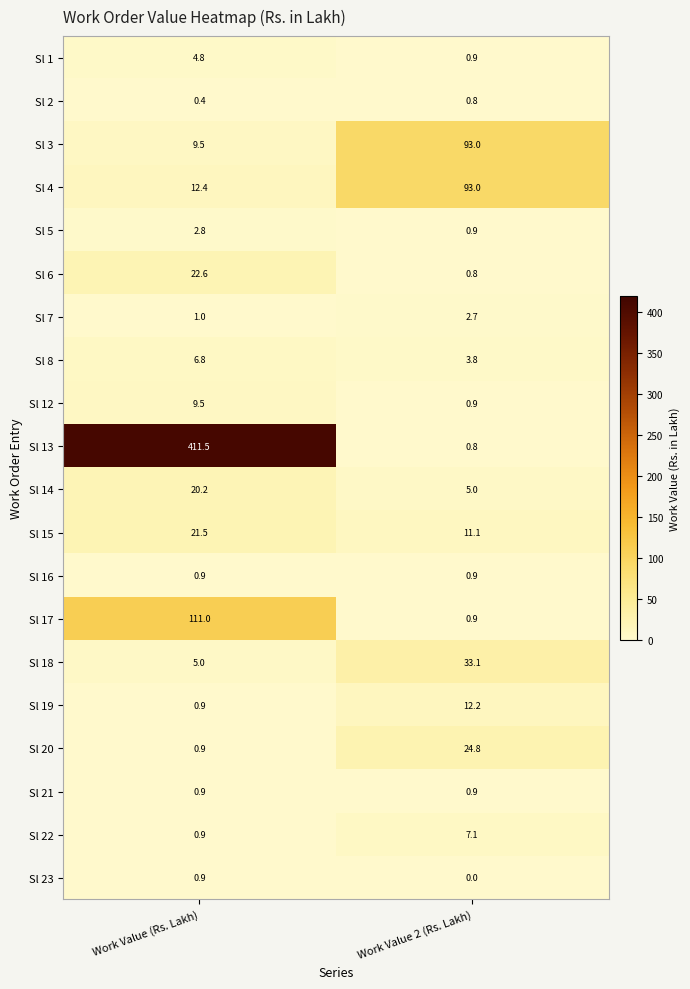

Which series has the largest total across all categories?

Sl 13